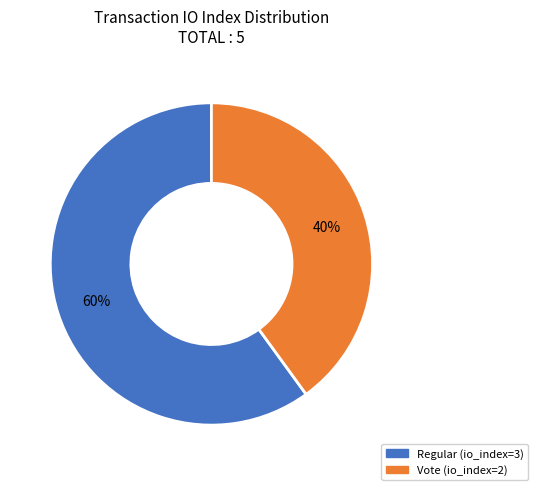

Which slice represents more than half of the pie?

Regular (io_index=3)